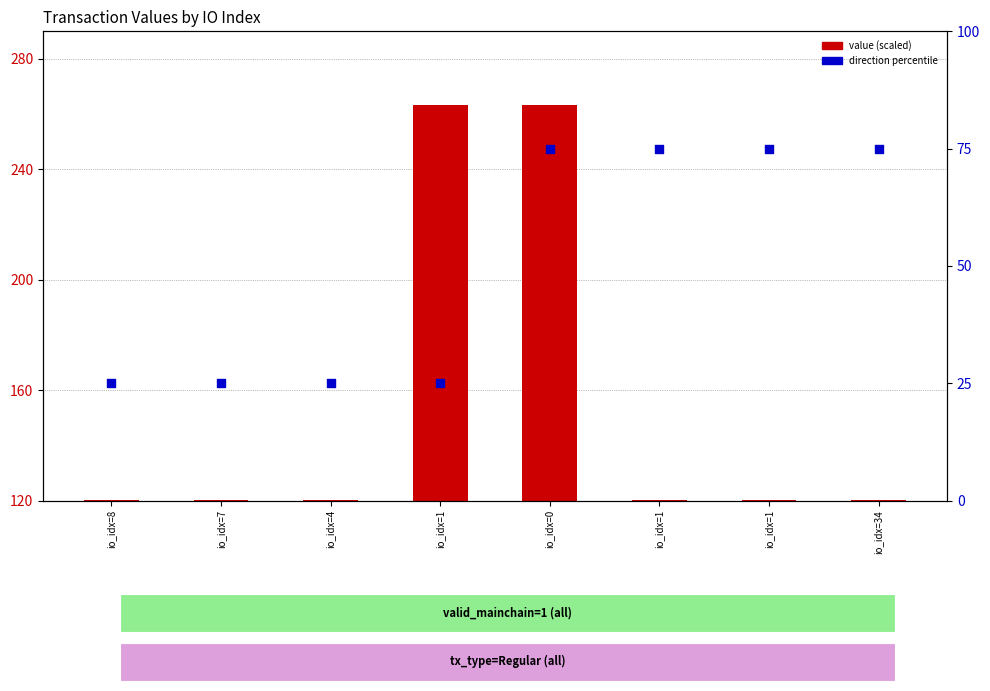

Is the value of direction (percentile) at io_idx=1 greater than the value of value (scaled) at io_idx=0?

No